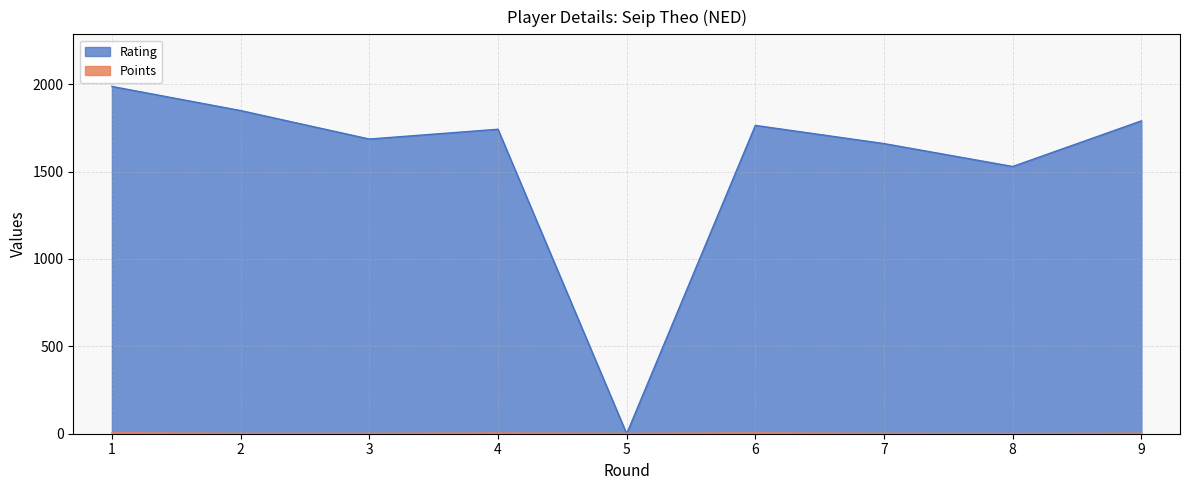

What is the total value across all series at 3?

1688.5